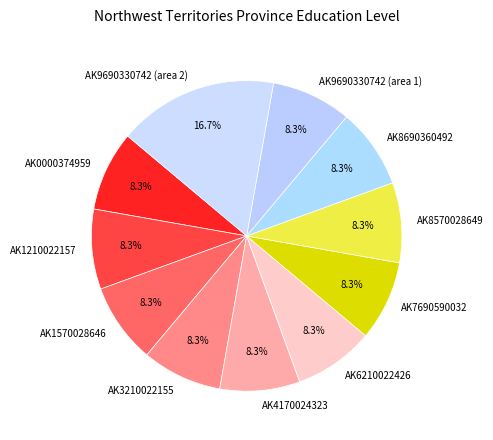

What is the largest slice in the pie chart?

AK9690330742 (area 2)